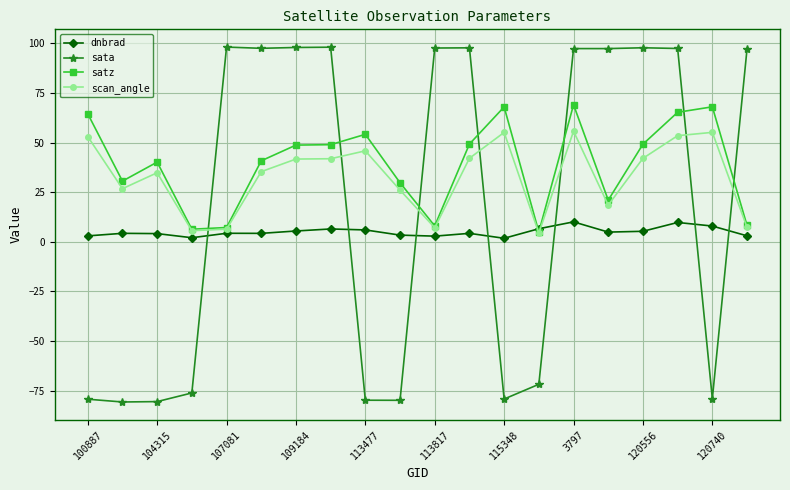

List the series in order of their overall mean, lowest first.

dnbrad, sata, scan_angle, satz